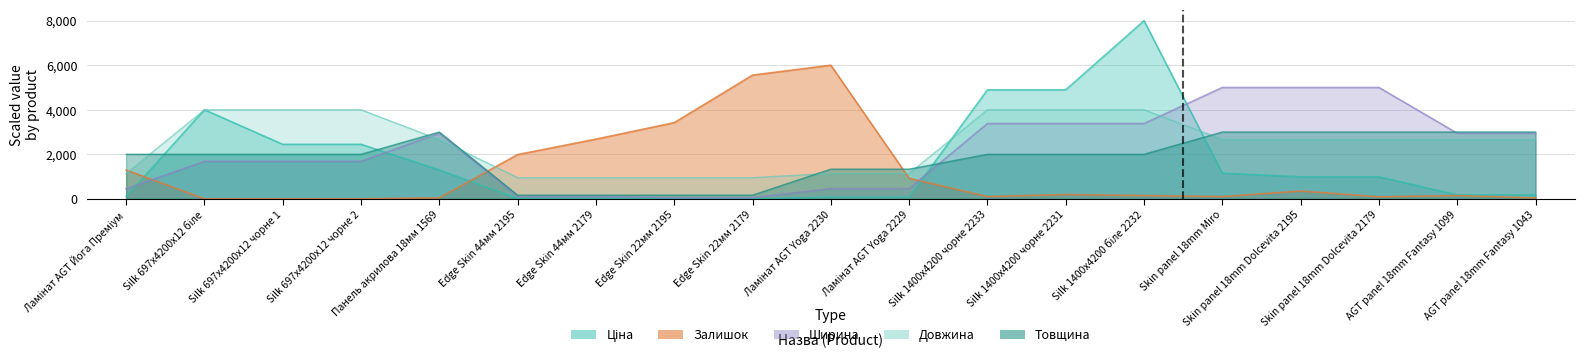

Count the number of categories in the chart.

19